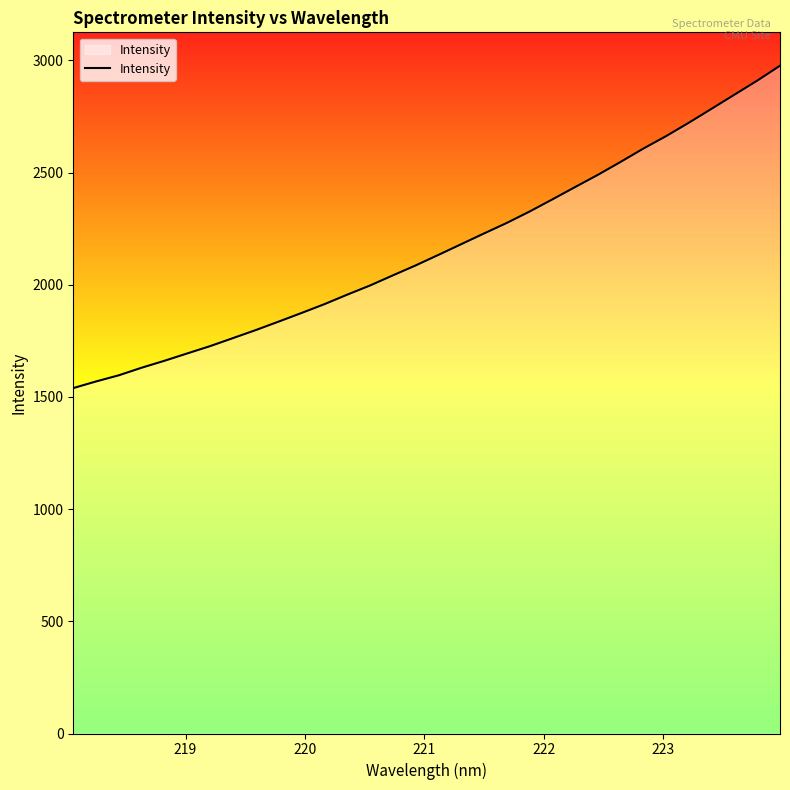

What is the difference between the maximum and minimum values?

1436.8